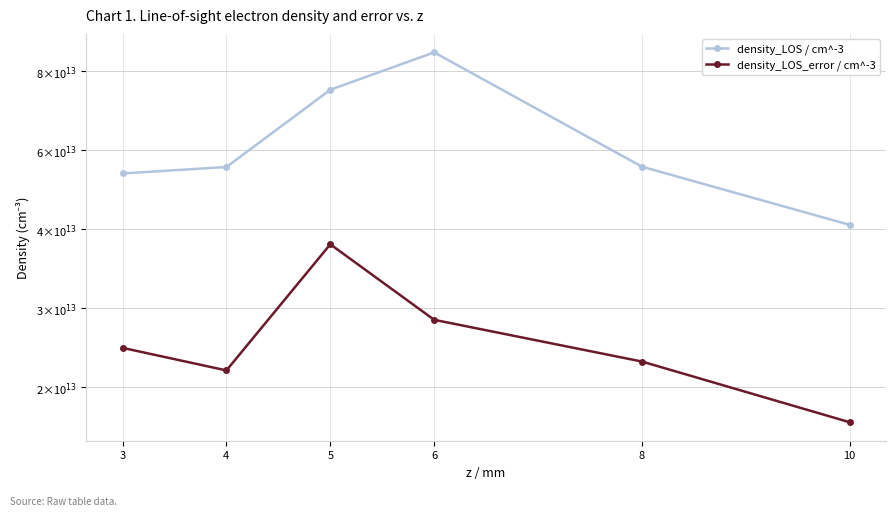

In density_LOS / cm^-3, how many points are higher than both neighbors (excluding endpoints)?

1